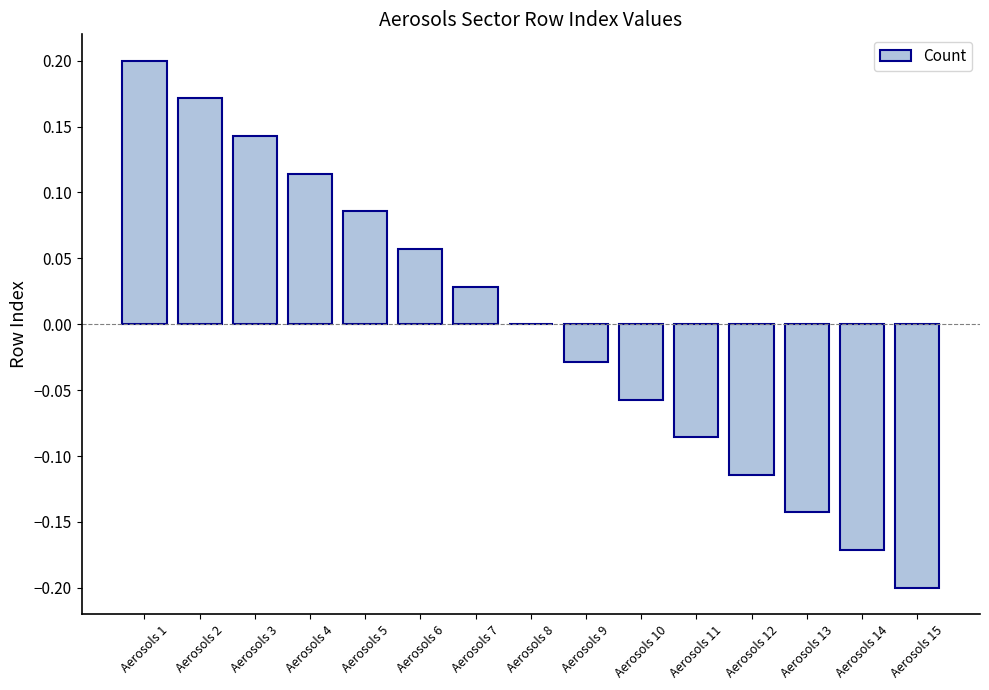

How many series are shown in this chart?

1